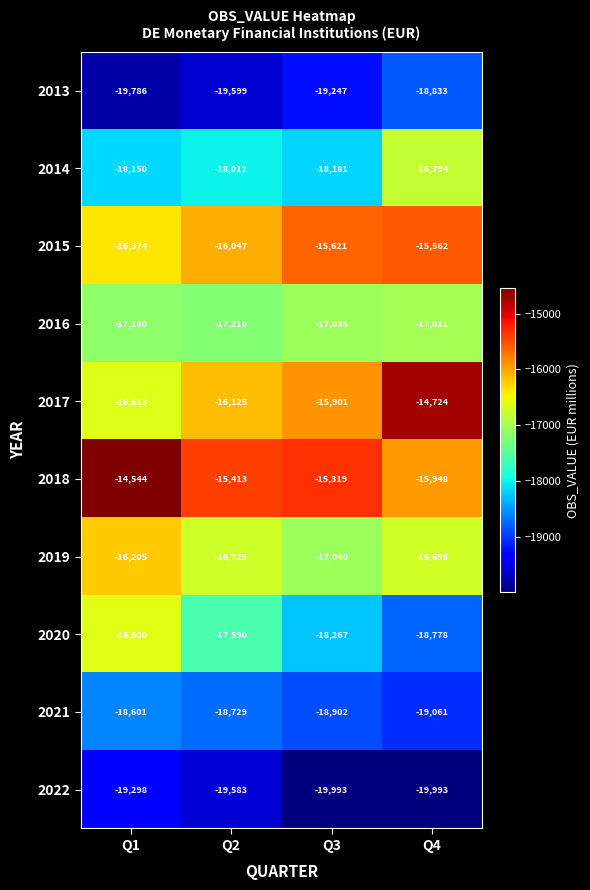

What is the approximate value of 2014 at Q2?

-18012